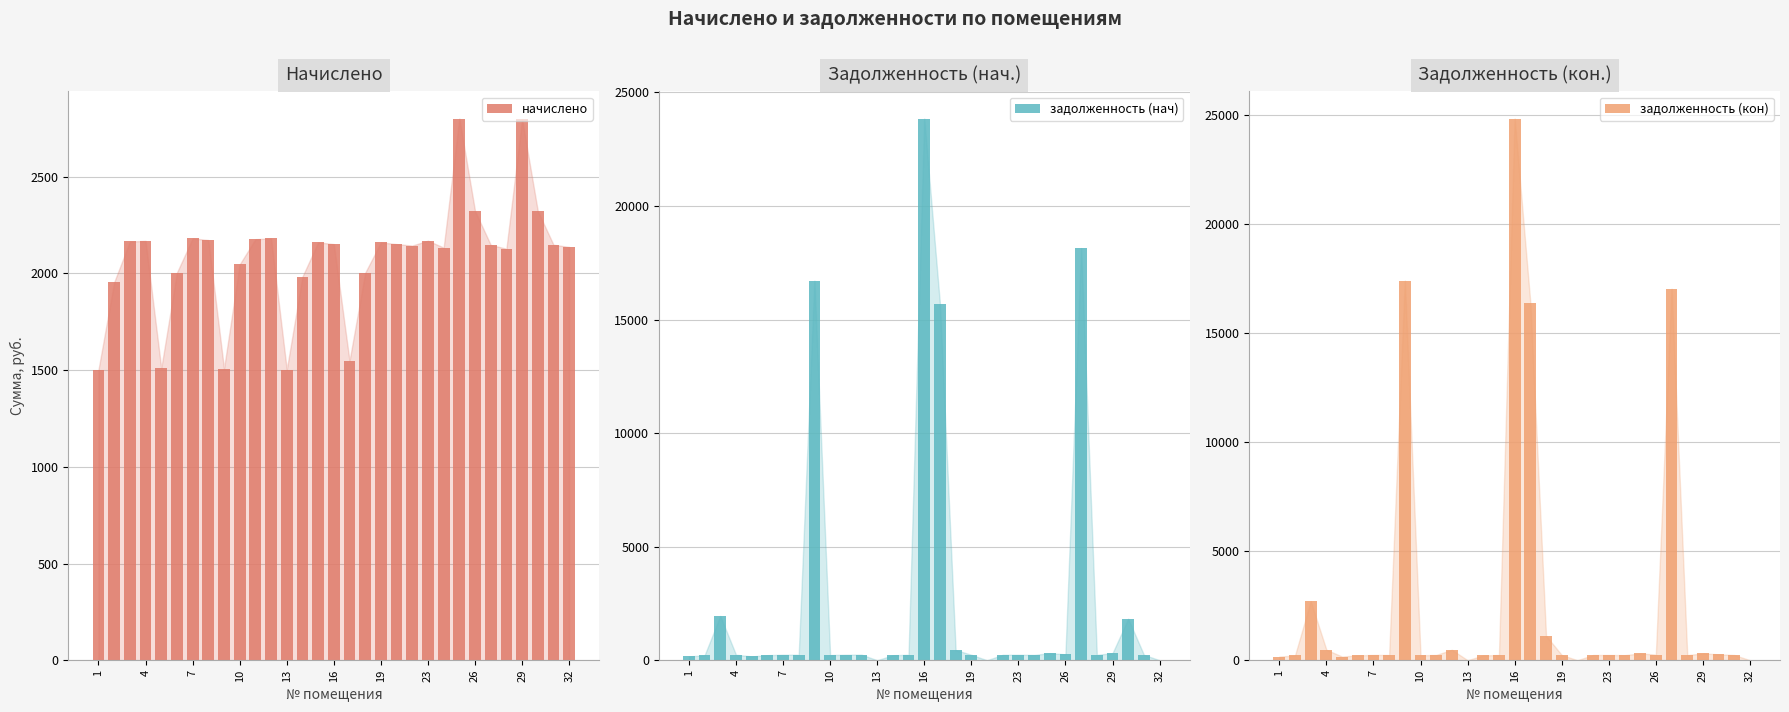

How many data points does each series have?

31